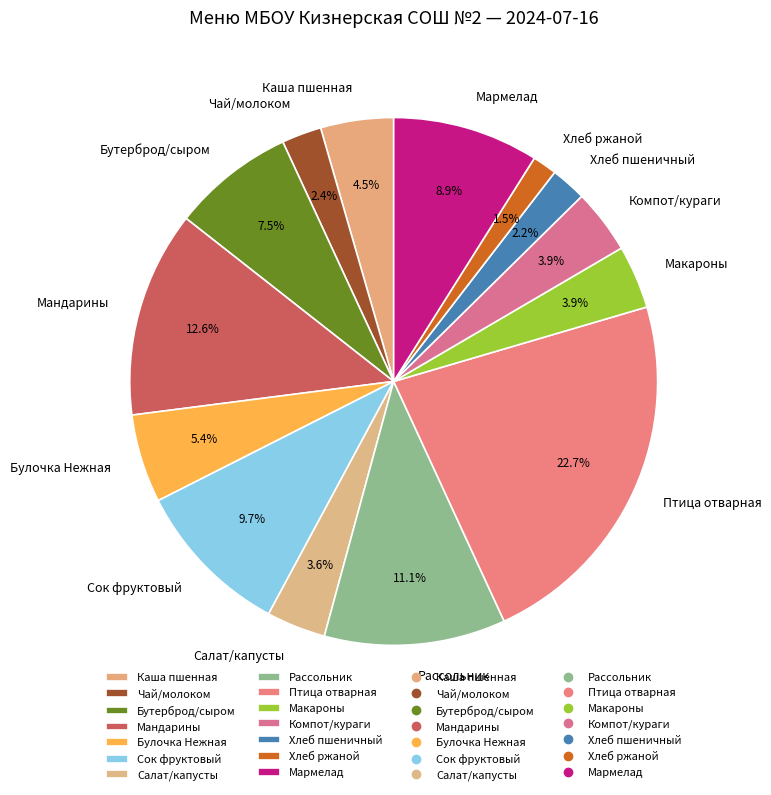

Combined, do Сок фруктовый and Птица отварная account for over 50%?

No